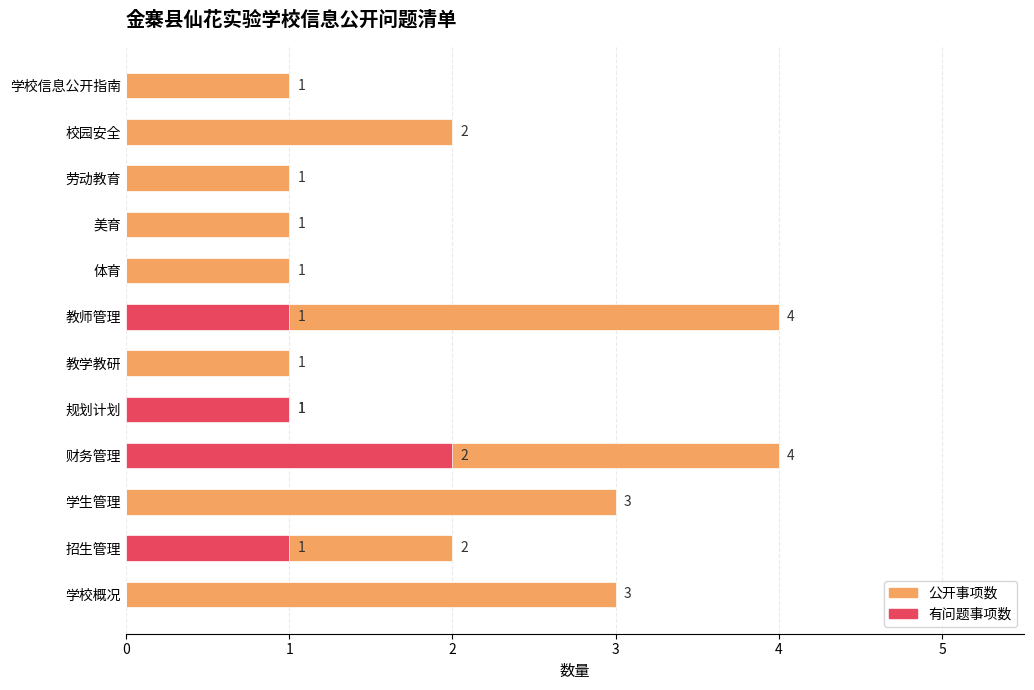

The value of 有问题事项数 at 学生管理 is 1. True or false?

False